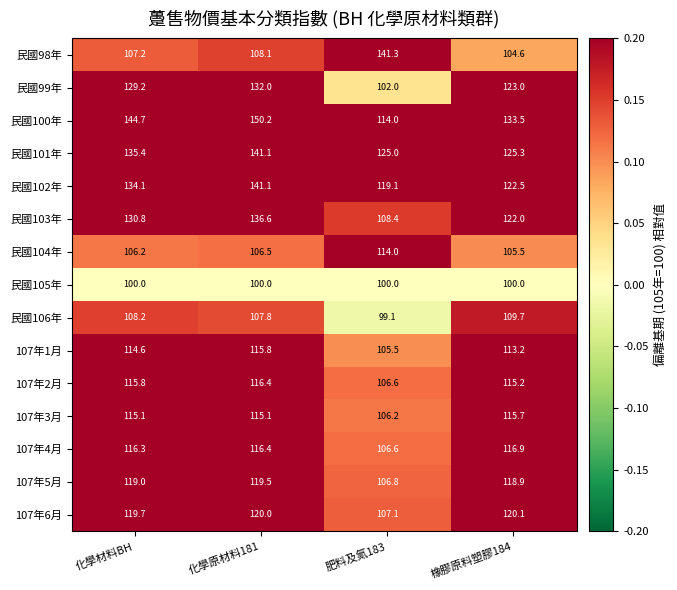

What is the highest value of the 民國101年 series?

141.1